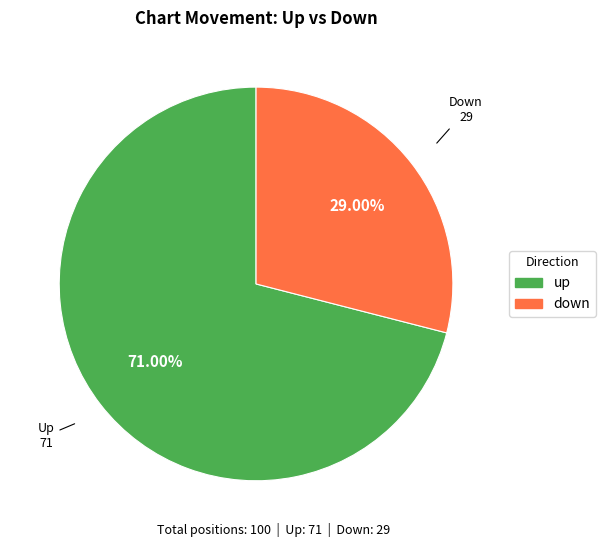

True or false: up accounts for 57% of the total.

False